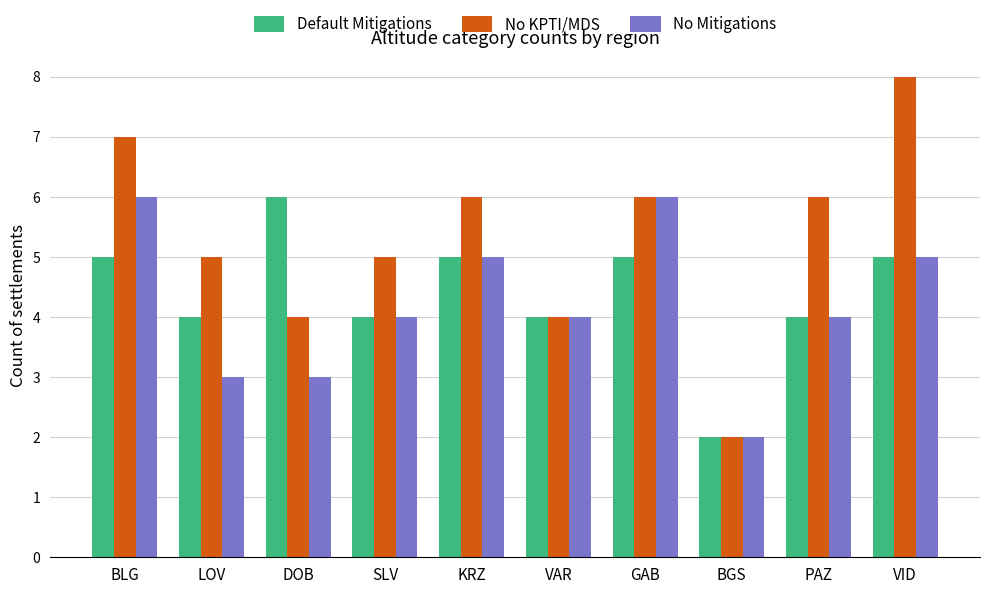

Which series has the largest total across all categories?

No KPTI/MDS